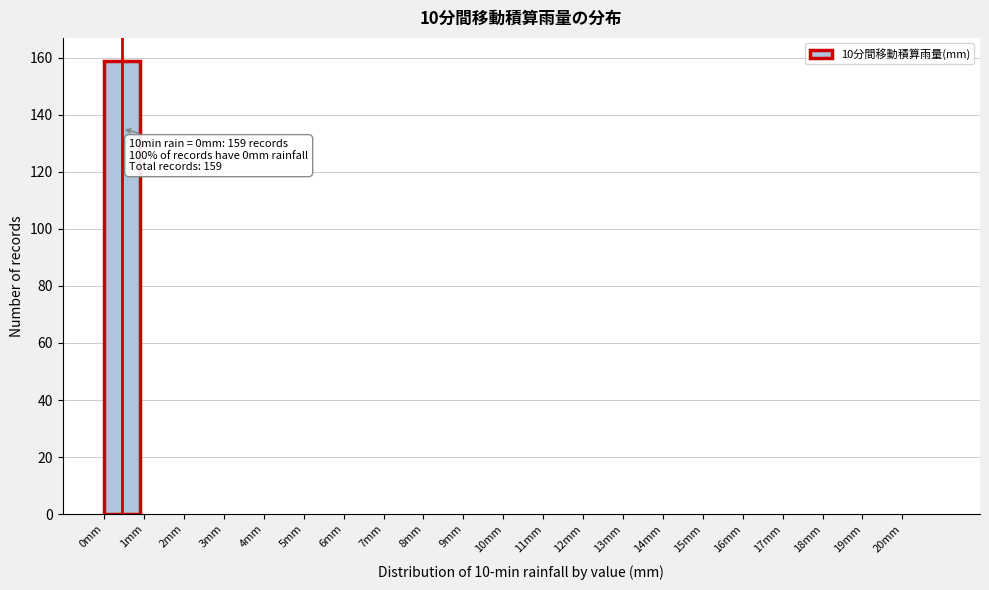

Over which range of the x-axis is the bar tallest?

0 to 1